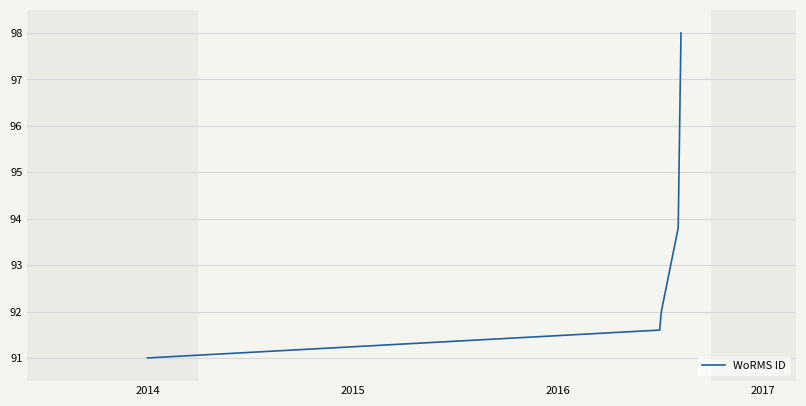

What is the sum of all values?

466.4